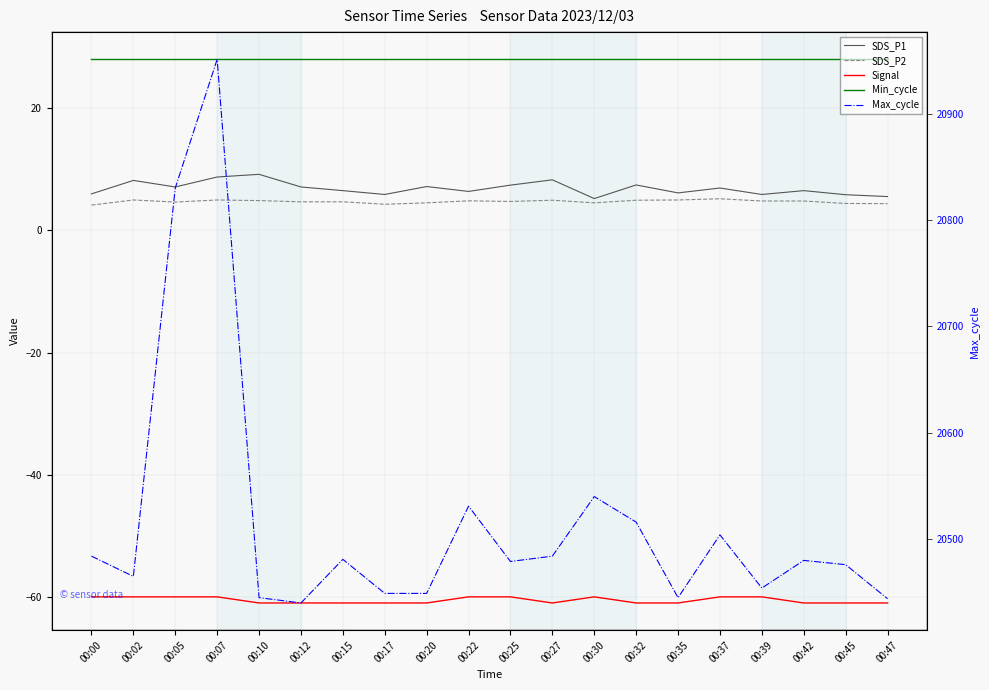

Reading right to left, list all the values displayed in this chart.

SDS_P1: 5.5	5.8	6.5	5.9	6.9	6.1	7.4	5.2	8.3	7.4	6.4	7.2	5.9	6.5	7.1	9.2	8.7	7.1	8.2	6.0
SDS_P2: 4.4	4.4	4.8	4.8	5.2	5.0	4.9	4.5	4.9	4.7	4.8	4.5	4.3	4.7	4.7	4.9	5.0	4.6	5.0	4.1
Signal: -61.0	-61.0	-61.0	-60.0	-60.0	-61.0	-61.0	-60.0	-61.0	-60.0	-60.0	-61.0	-61.0	-61.0	-61.0	-61.0	-60.0	-60.0	-60.0	-60.0
Min_cycle: 28.0	28.0	28.0	28.0	28.0	28.0	28.0	28.0	28.0	28.0	28.0	28.0	28.0	28.0	28.0	28.0	28.0	28.0	28.0	28.0
Max_cycle: 20444.0	20476.0	20480.0	20454.0	20504.0	20445.0	20516.0	20540.0	20484.0	20479.0	20531.0	20449.0	20449.0	20481.0	20440.0	20445.0	20951.0	20830.0	20465.0	20484.0